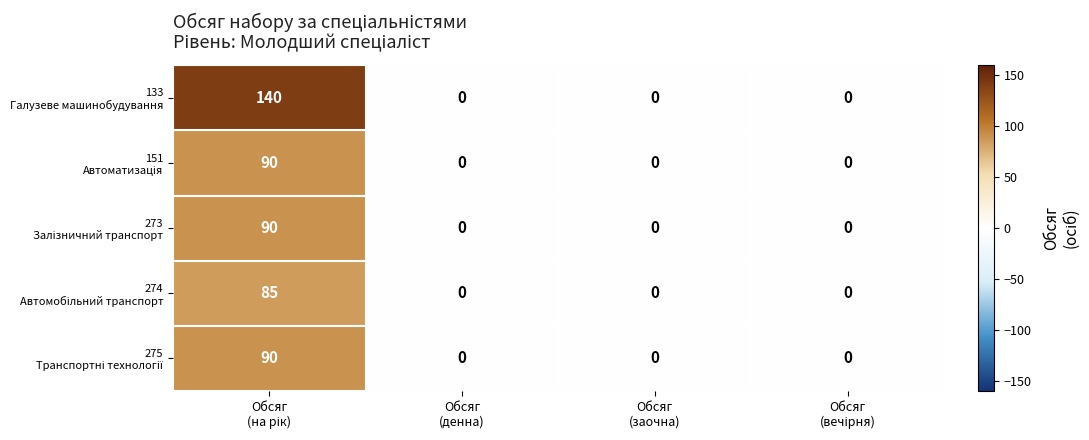

What is the greatest value displayed?

140